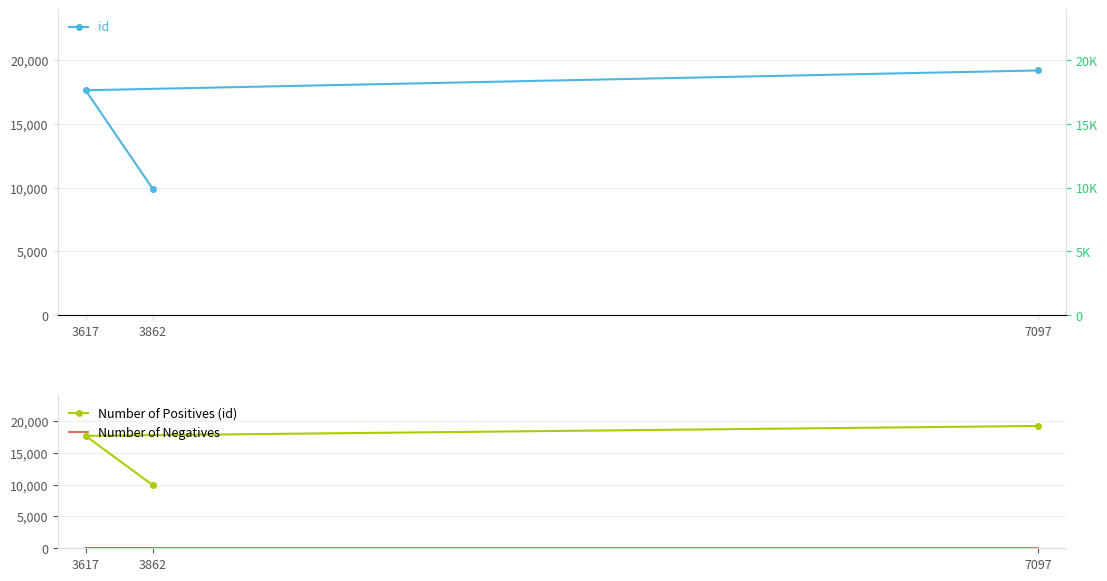

Reading left to right, list all the values displayed in this chart.

id: 3862=9914	3617=17640	7097=19194
Number of Positives (id): 3862=9914	3617=17640	7097=19194
Number of Negatives: 3862=0	3617=0	7097=0